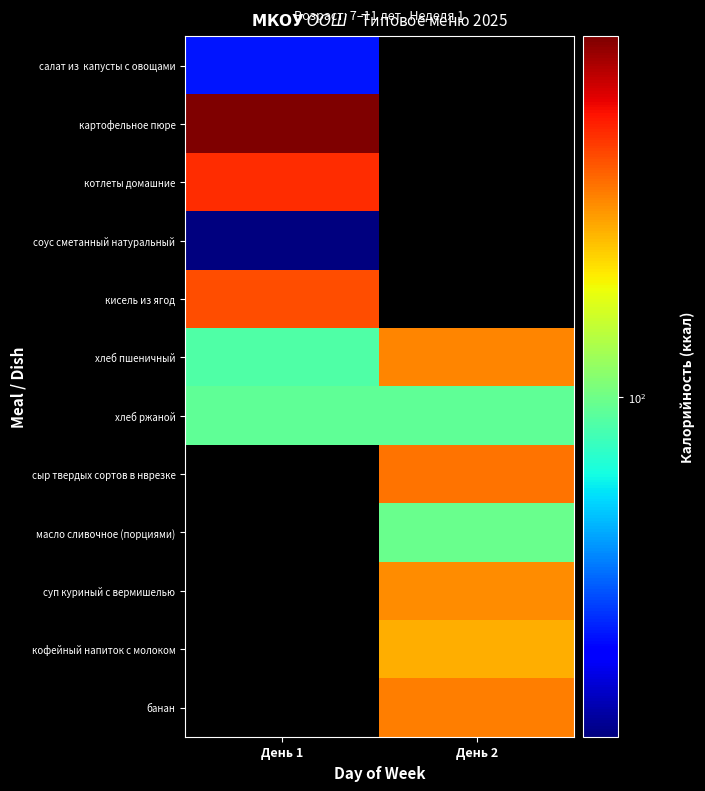

What is the difference between the хлеб пшеничный values at День 1 and День 2?

45.0